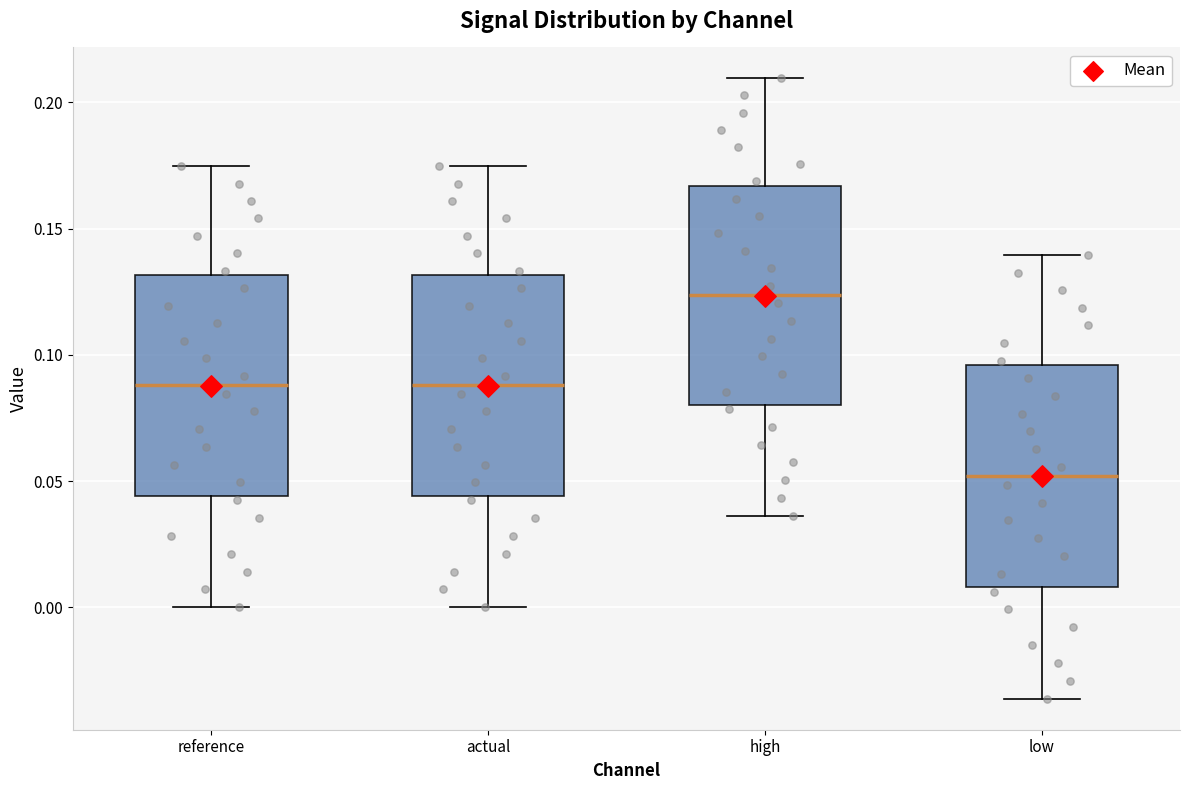

Reading left to right, transcribe this box plot: for each box, give where its median line is, the range the box spans, and where its two whiskers end, as read against the y-axis. The values are not printed on the chart, so give them approximately, as read against the axis.

reference: median 0.090, box 0.045 to 0.130, whiskers 0.000 to 0.175
actual: median 0.090, box 0.045 to 0.130, whiskers 0.000 to 0.175
high: median 0.125, box 0.080 to 0.165, whiskers 0.035 to 0.210
low: median 0.050, box 0.010 to 0.095, whiskers -0.035 to 0.140